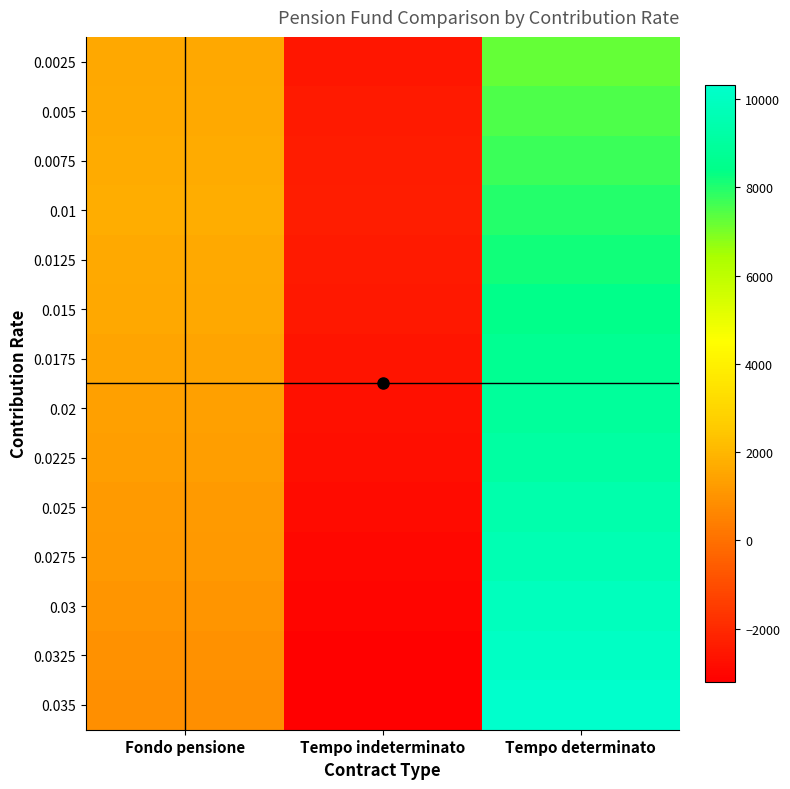

At Tempo indeterminato, list the series in order from smallest to largest.

0.035, 0.0325, 0.03, 0.0275, 0.025, 0.0225, 0.02, 0.0175, 0.0025, 0.015, 0.005, 0.0125, 0.0075, 0.01